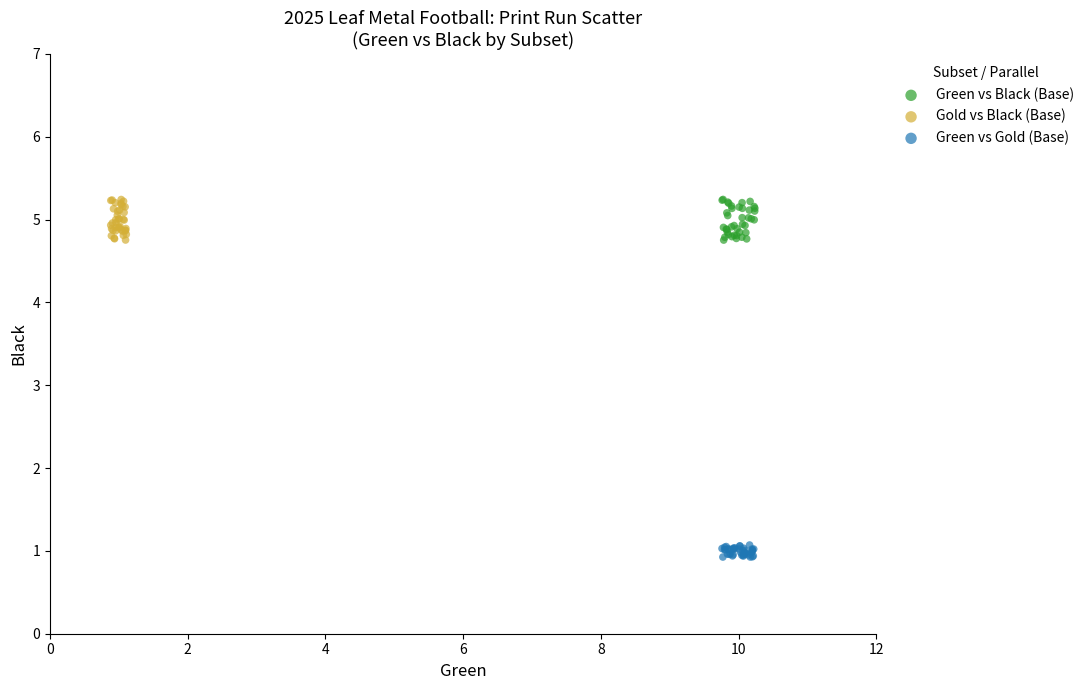

Which series reaches the minimum Y coordinate?

Green vs Gold (Base)